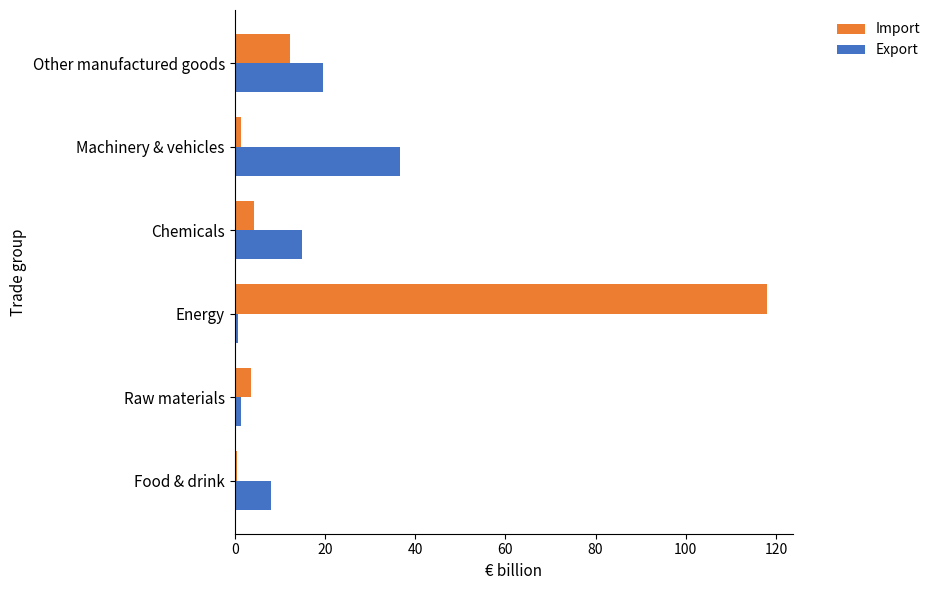

Where is Export nearest to the value 18?

Other manufactured goods